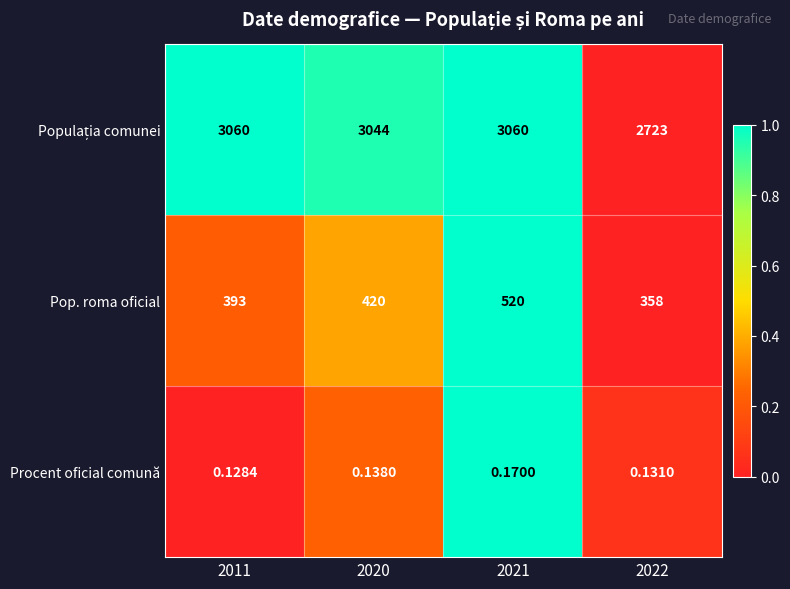

Between 2011 and 2020, which series saw the biggest shift?

Pop. roma oficial